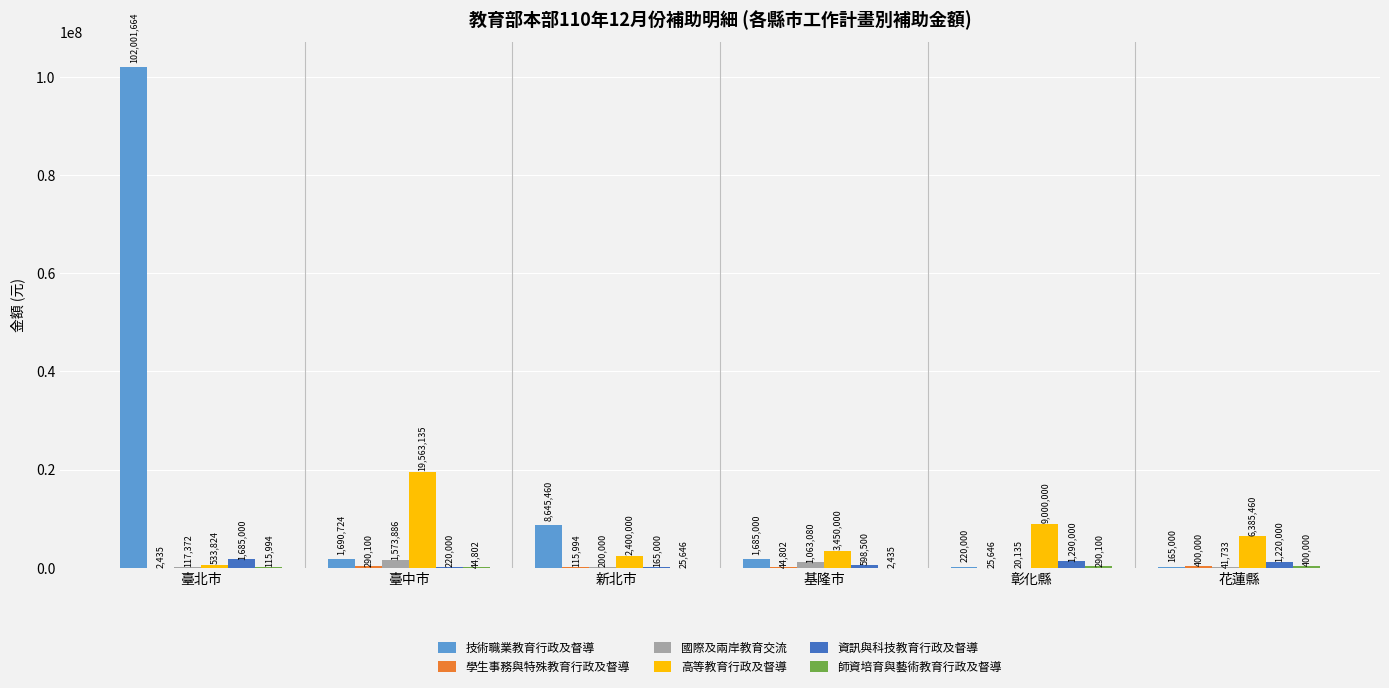

How many series are shown in this chart?

6